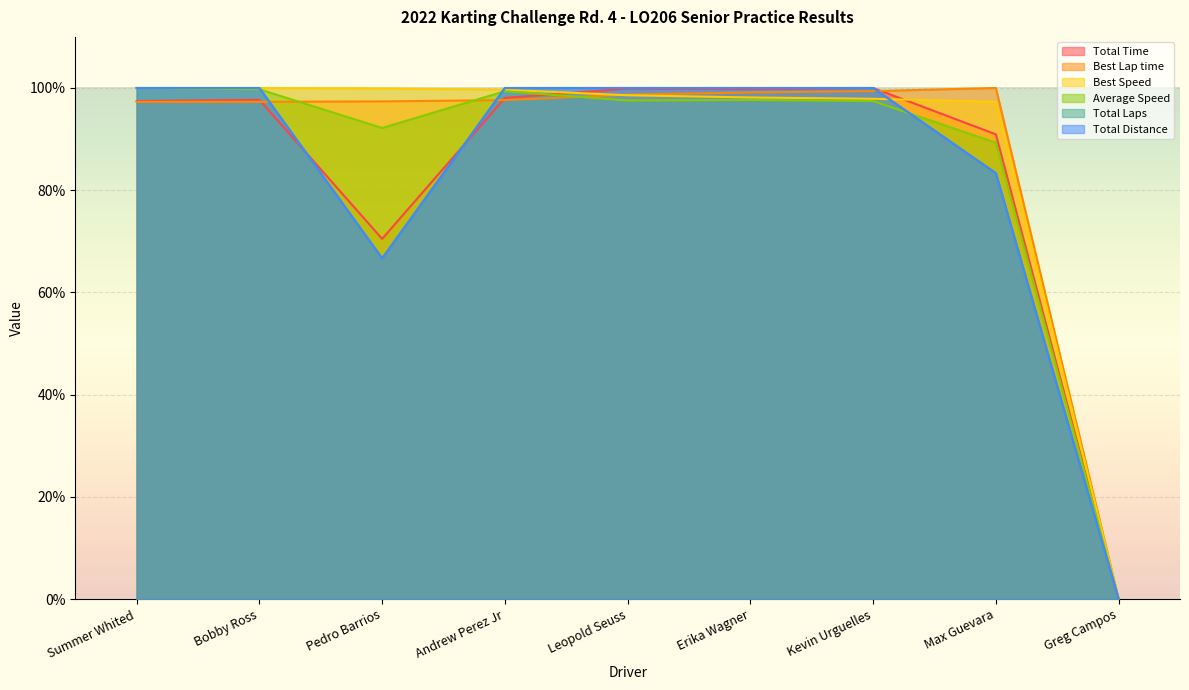

At Bobby Ross, list the series in order from smallest to largest.

Best Lap time, Total Time, Average Speed, Best Speed, Total Laps, Total Distance